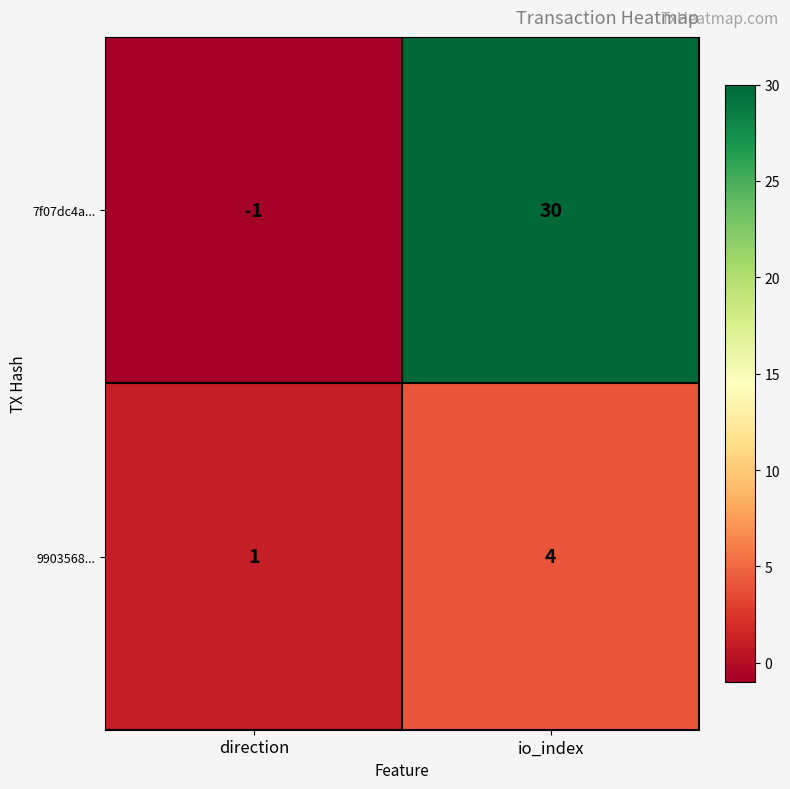

What is the sum of all 7f07dc4a... values?

29